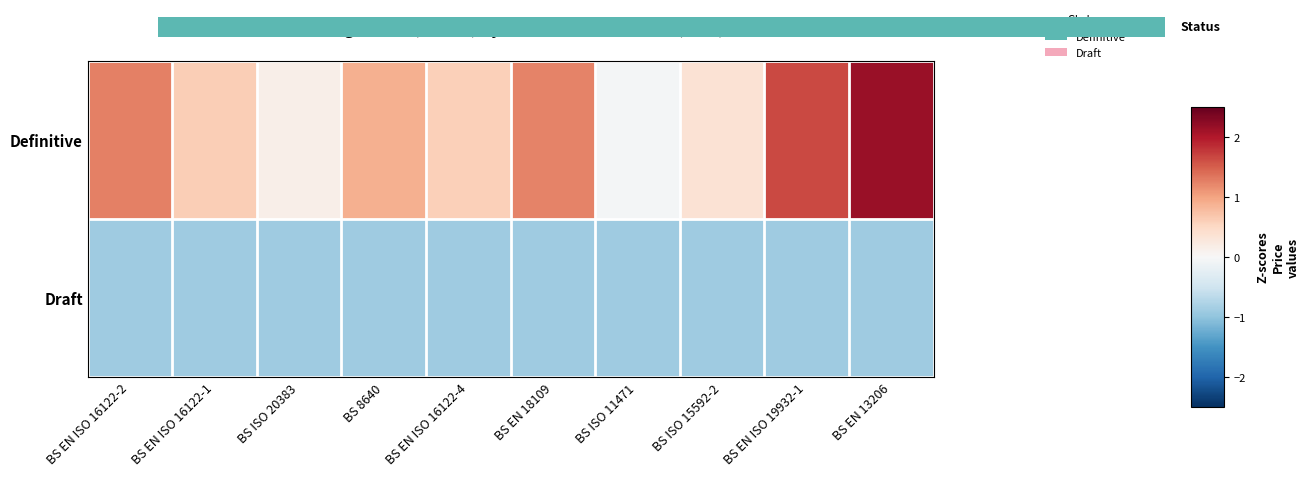

Rank the series at BS EN ISO 16122-2 from lowest to highest value.

Draft, Definitive